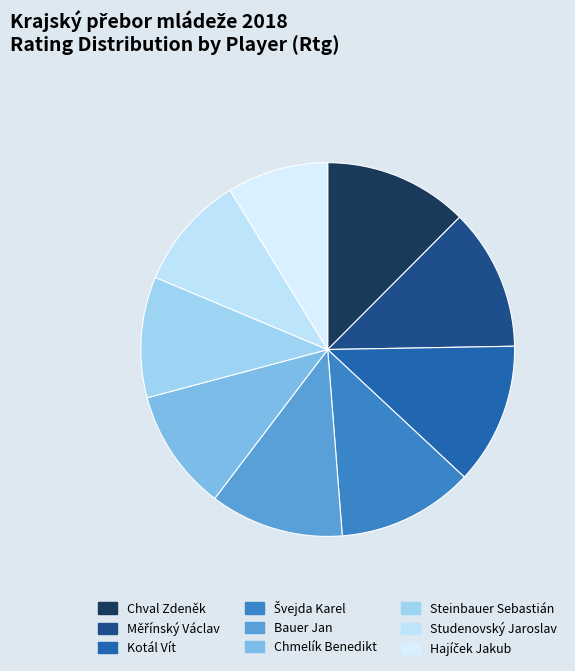

How many segments does this pie chart have?

9